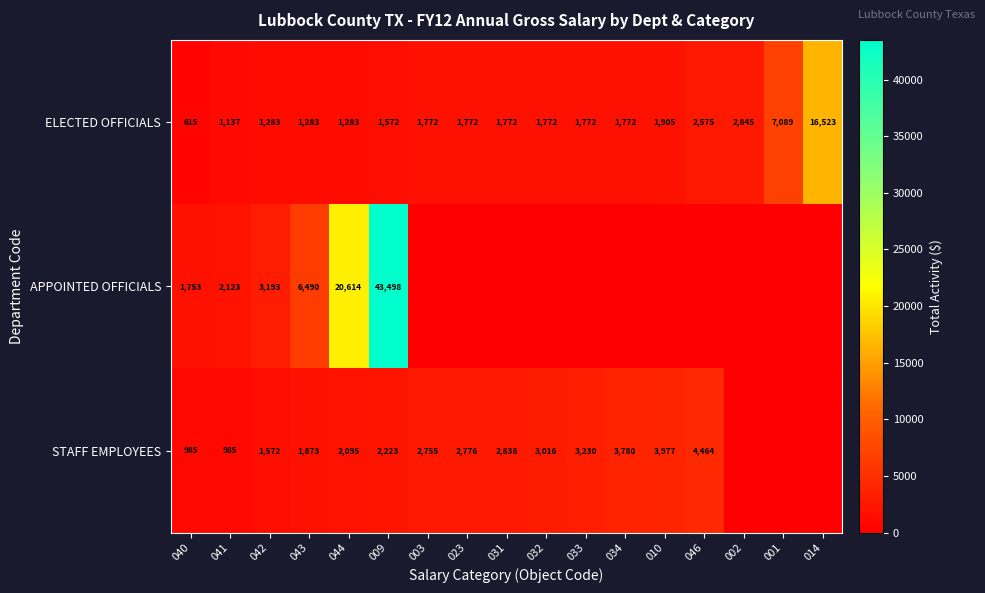

What is the difference between the highest and lowest values at 002?

2844.6